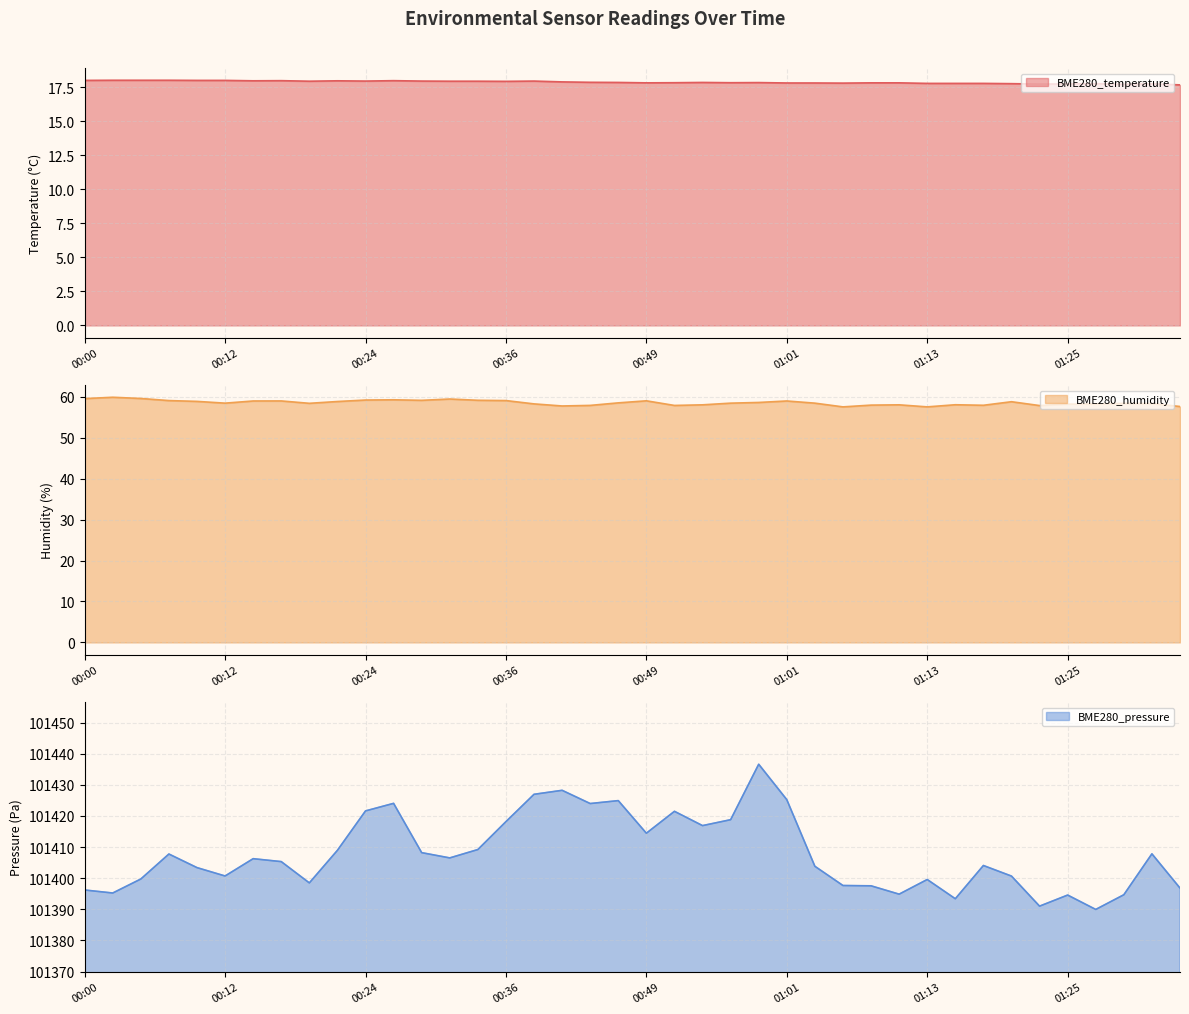

Which category has the lowest value across all series?

01:35